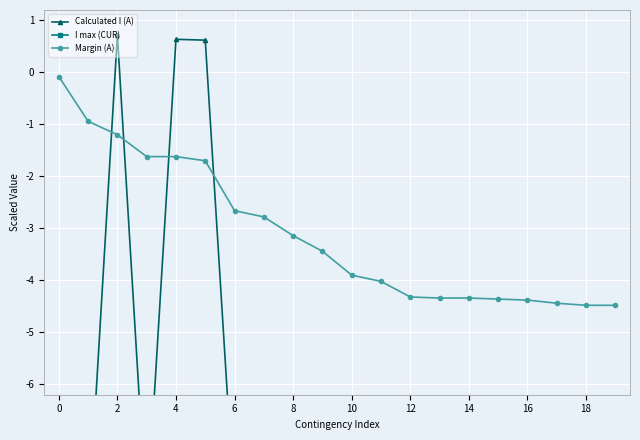

Reading right to left, transcribe all the data shown in this chart.

Calculated I (A): -8.1	-8.1	-8.1	-8.1	-8.1	-8.1	-8.1	-8.1	-8.2	-8.2	-8.3	-8.3	-8.4	-8.4	0.6	0.6	-8.6	0.7	-8.8	-8.9
I max (CUR): 9.0	9.0	9.0	9.0	9.0	9.0	9.0	9.0	9.0	9.0	9.0	9.0	9.0	9.0	9.0	9.0	9.0	9.0	9.0	9.0
Margin (A): -4.5	-4.5	-4.4	-4.4	-4.4	-4.3	-4.3	-4.3	-4.0	-3.9	-3.4	-3.1	-2.8	-2.7	-1.7	-1.6	-1.6	-1.2	-0.9	-0.1